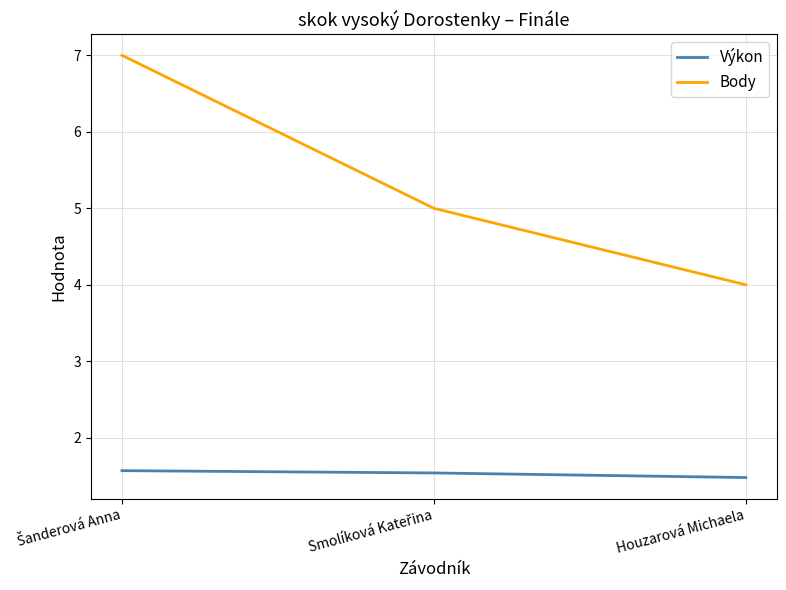

Which series has the largest total across all categories?

Body